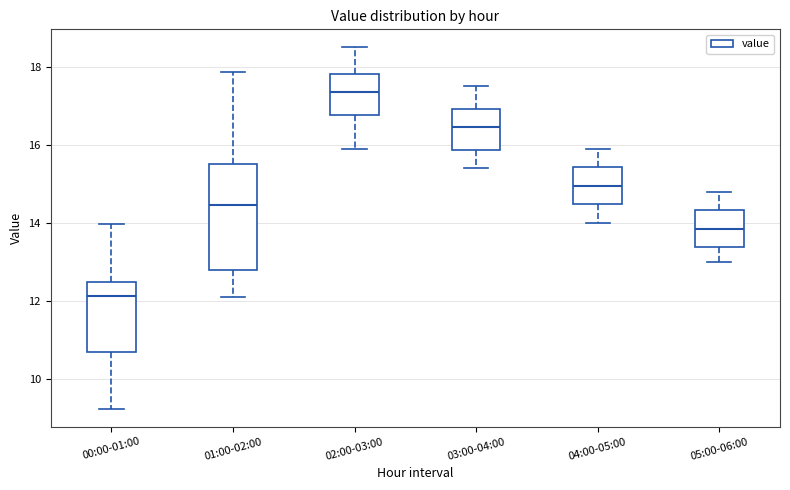

Reading left to right, read every box against the y-axis: the position of its median line, the range the box covers, and the ends of its whiskers. The values are not printed on the chart, so give them approximately, as read against the axis.

00:00-01:00: median 12.2, box 10.6 to 12.4, whiskers 9.2 to 14.0
01:00-02:00: median 14.4, box 12.8 to 15.4, whiskers 12.2 to 17.8
02:00-03:00: median 17.4, box 16.8 to 17.8, whiskers 16.0 to 18.6
03:00-04:00: median 16.4, box 15.8 to 17.0, whiskers 15.4 to 17.6
04:00-05:00: median 15.0, box 14.4 to 15.4, whiskers 14.0 to 16.0
05:00-06:00: median 13.8, box 13.4 to 14.4, whiskers 13.0 to 14.8